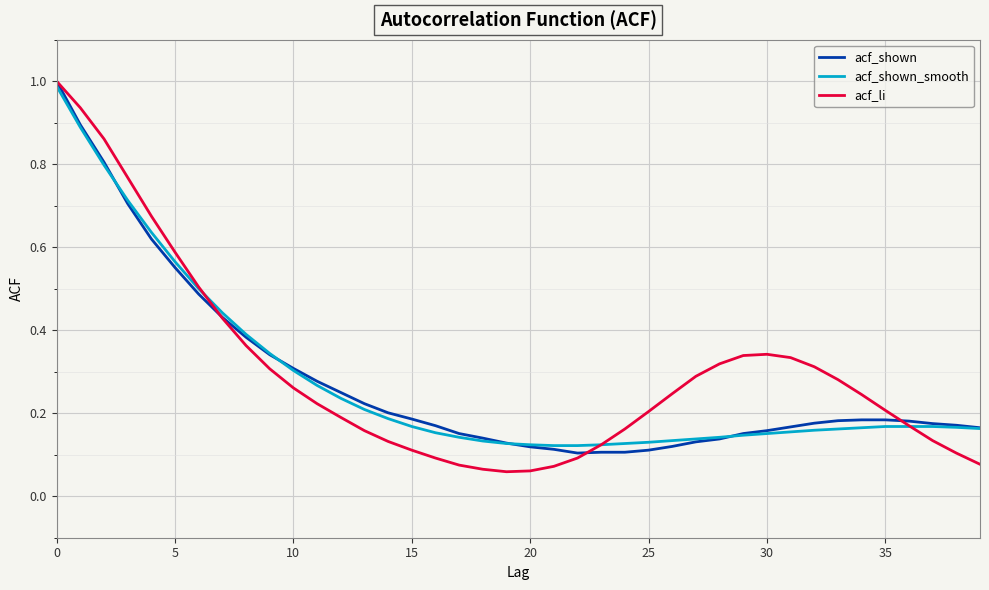

How many interior local peaks does the acf_li series have?

1